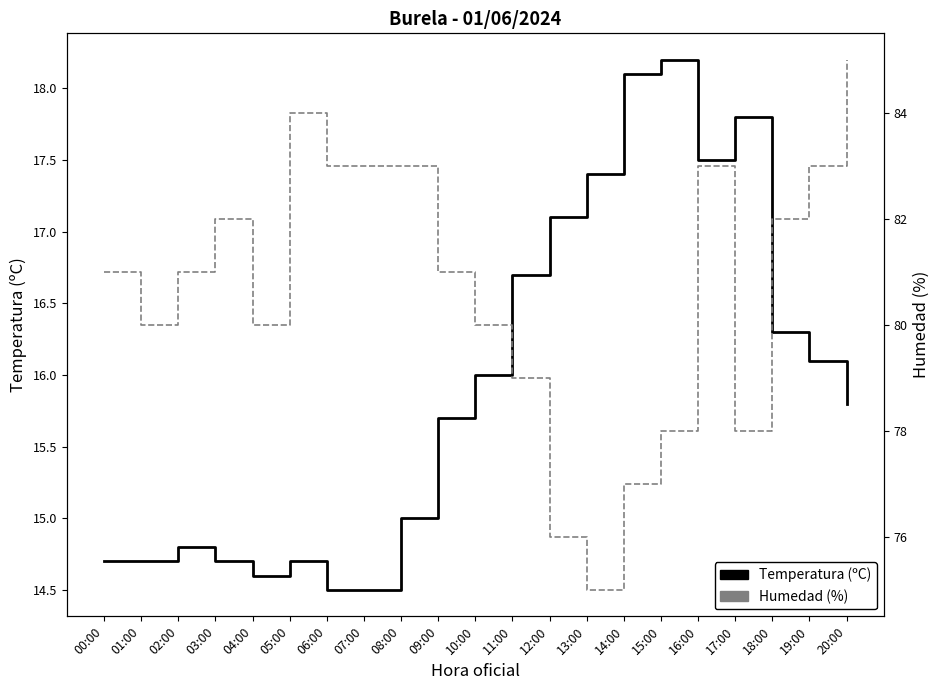

Is the value of Humedad (%) at 16:00 greater than the value of Temperatura (ºC) at 03:00?

Yes